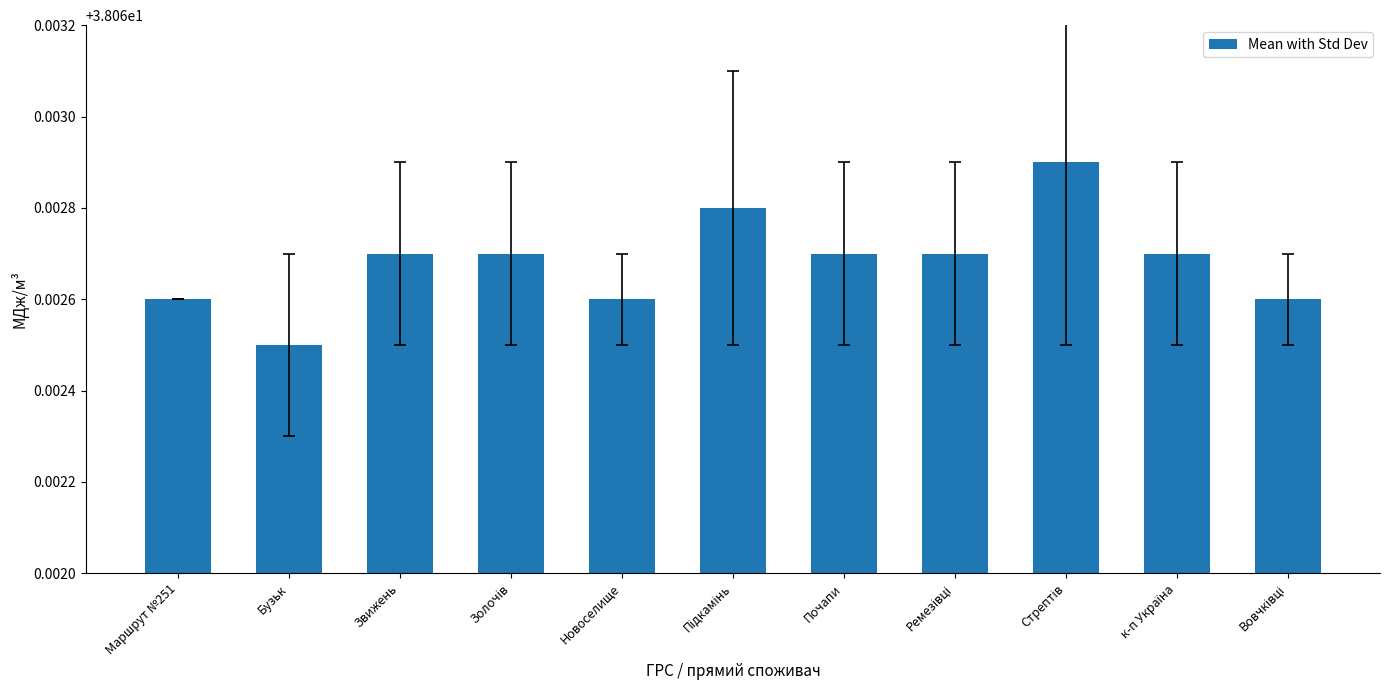

At which label is the value closest to 38?

Бузьк